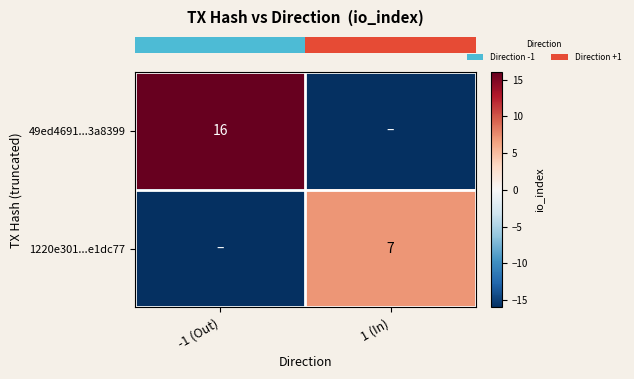

At how many categories does at least one series exceed 1?

2